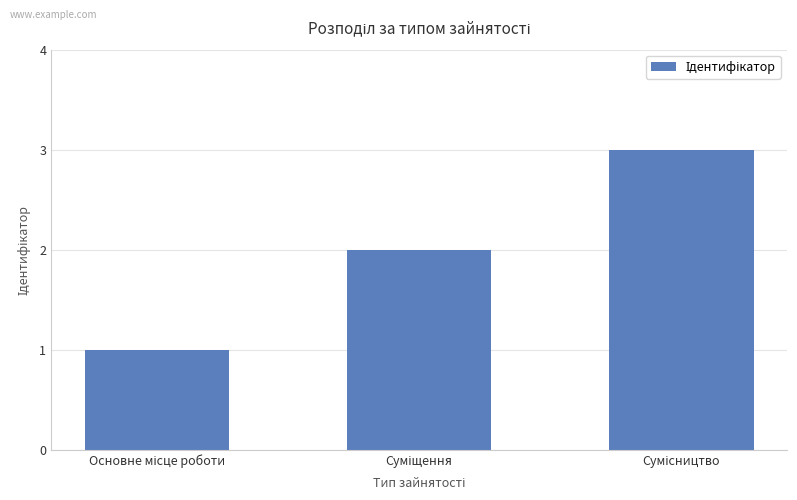

What is the sum of all values?

6